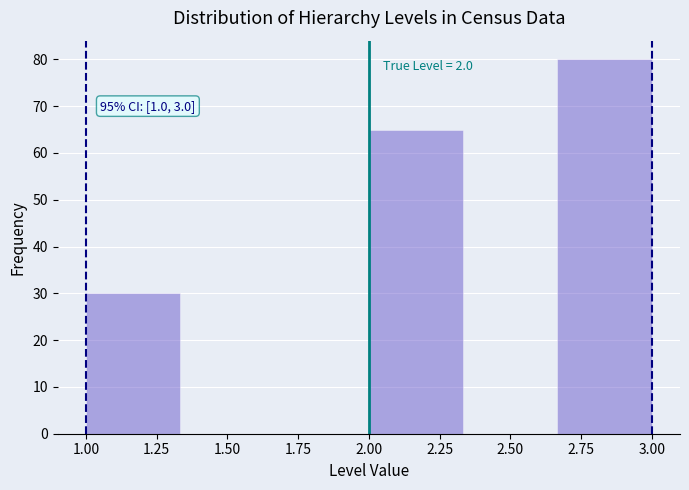

Which range on the x-axis has the tallest bar?

2.65 to 3.00